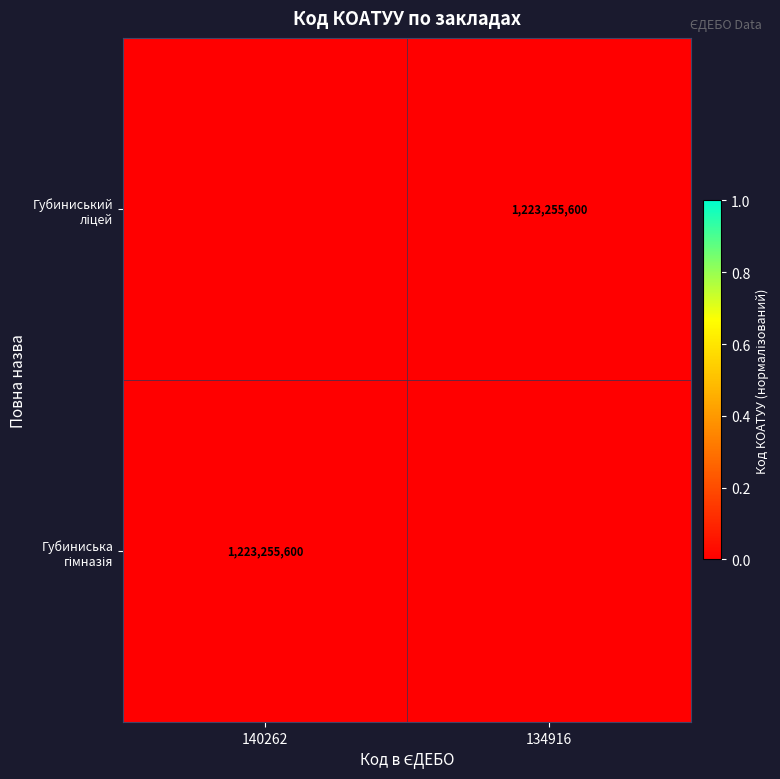

How many distinct data groups are displayed?

2